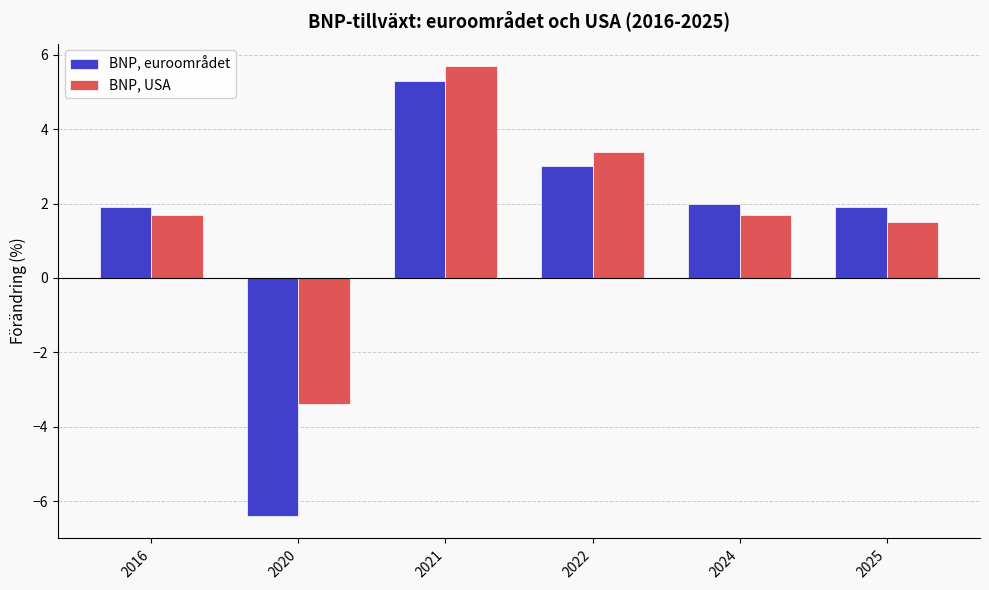

What is the difference between the BNP, USA values at 2021 and 2020?

9.1